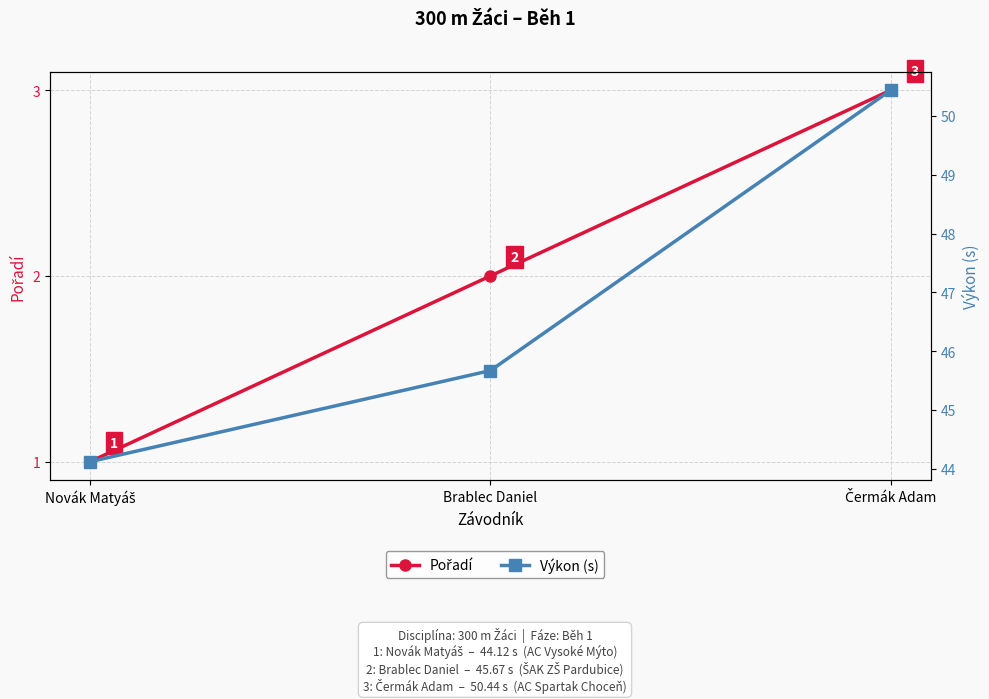

What position from the right is Čermák Adam?

1